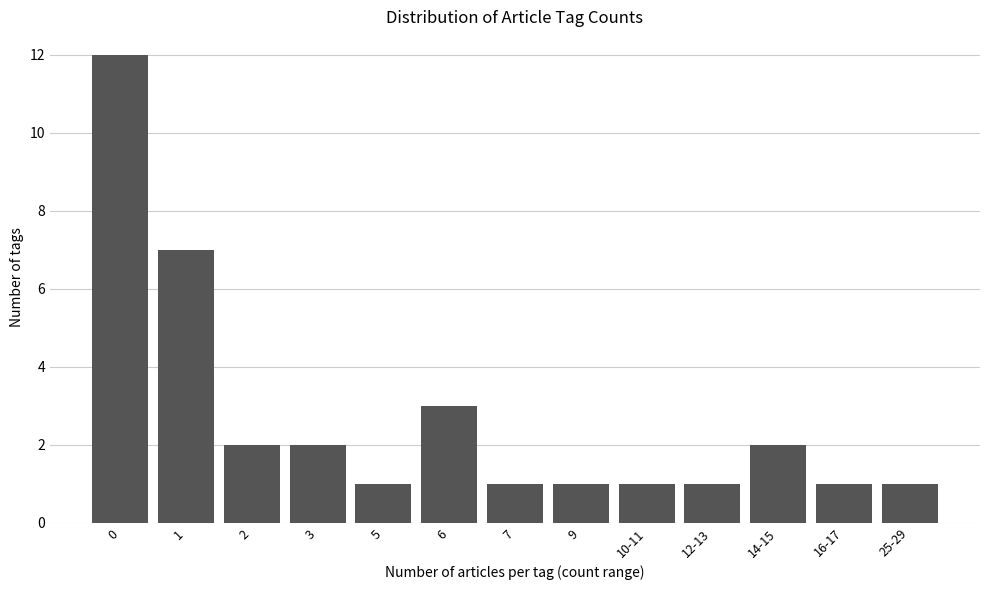

Reading right to left, list all the values displayed in this chart.

25-29=1	16-17=1	14-15=2	12-13=1	10-11=1	9=1	7=1	6=3	5=1	3=2	2=2	1=7	0=12